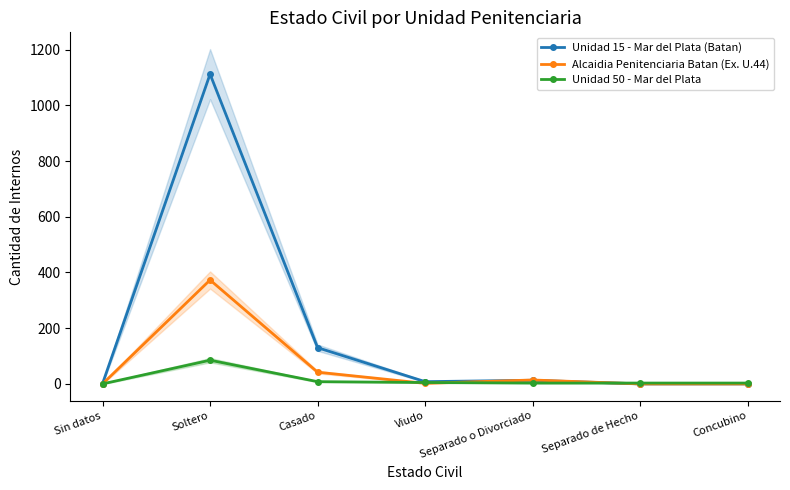

Reading left to right, what are all the values shown in this chart?

Unidad 15 - Mar del Plata (Batan): Sin datos=1	Soltero=1112	Casado=130	Viudo=8	Separado o Divorciado=13	Separado de Hecho=0	Concubino=0
Alcaidia Penitenciaria Batan (Ex. U.44): Sin datos=0	Soltero=373	Casado=42	Viudo=2	Separado o Divorciado=14	Separado de Hecho=0	Concubino=0
Unidad 50 - Mar del Plata: Sin datos=0	Soltero=85	Casado=8	Viudo=5	Separado o Divorciado=3	Separado de Hecho=3	Concubino=3